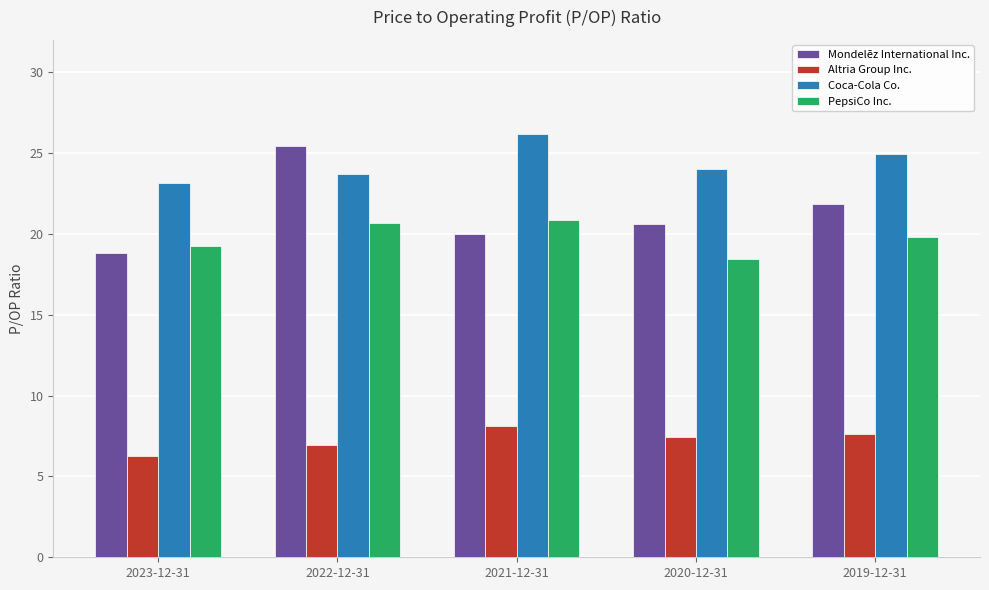

List the labels in order of Coca-Cola Co. value, largest first.

2021-12-31, 2019-12-31, 2020-12-31, 2022-12-31, 2023-12-31